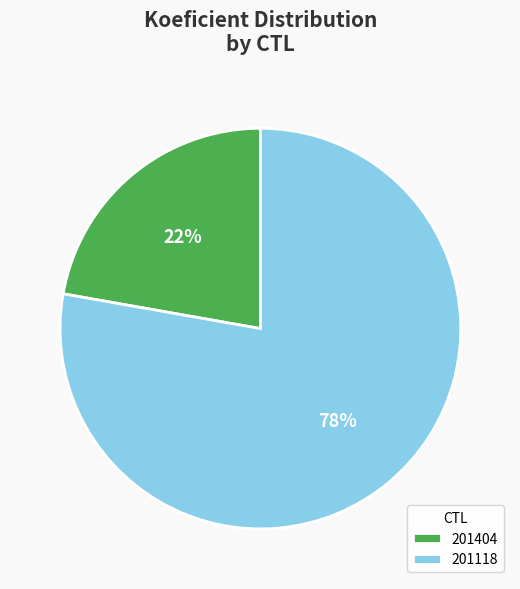

Count the number of slices in the pie.

2